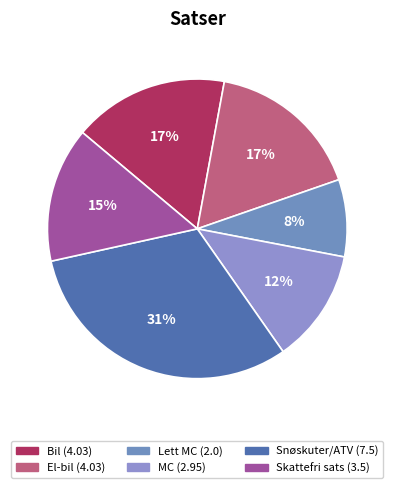

Which slice is the smallest?

Lett MC